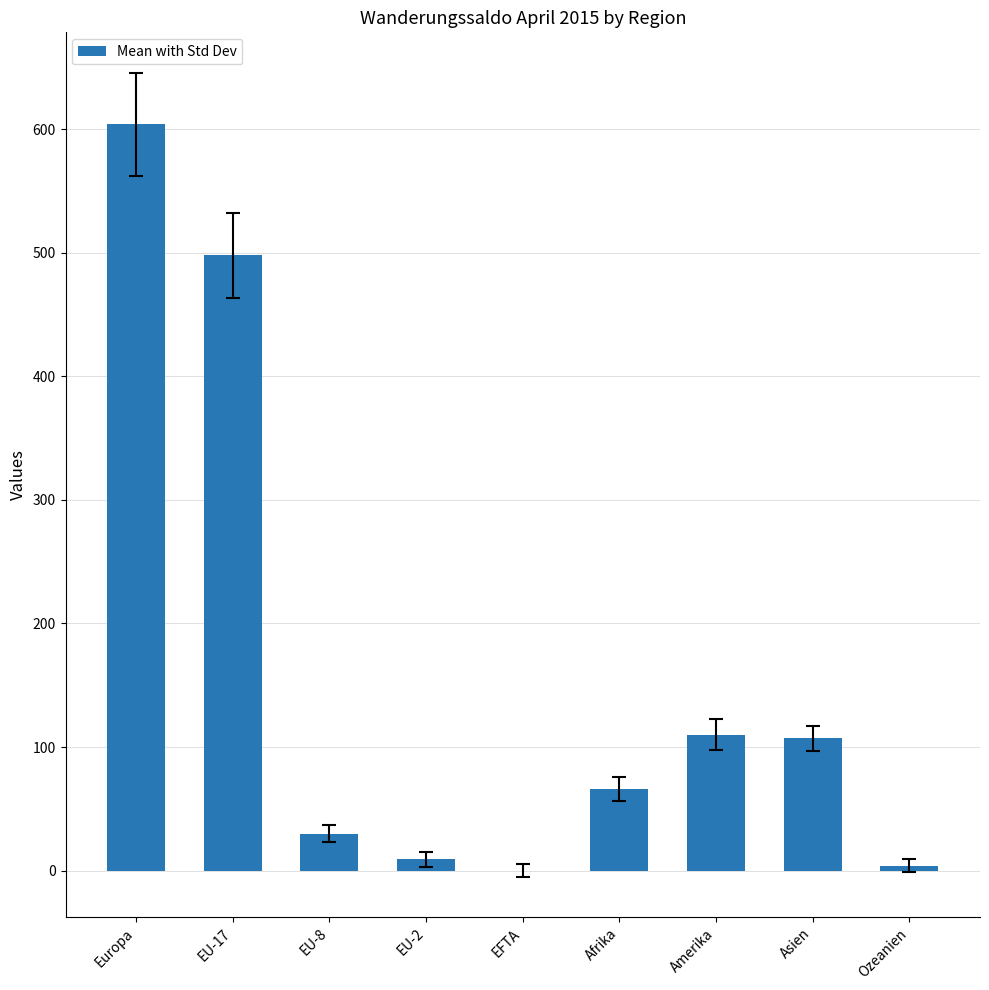

Reading right to left, transcribe all the data shown in this chart.

4	107	110	66	0	9	30	498	604